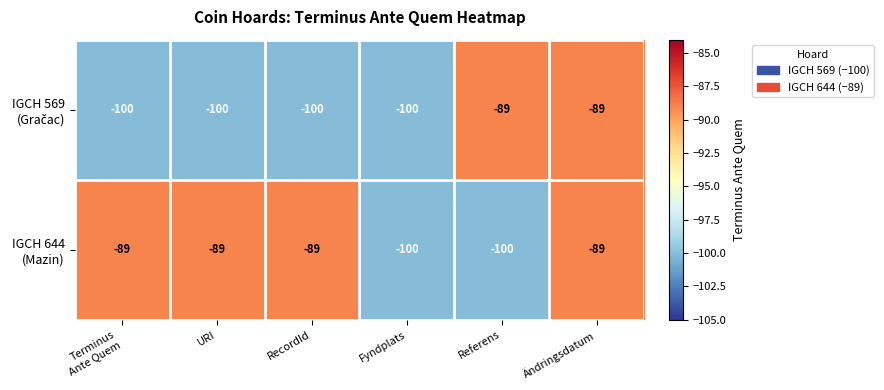

At how many categories does at least one series exceed -98?

5